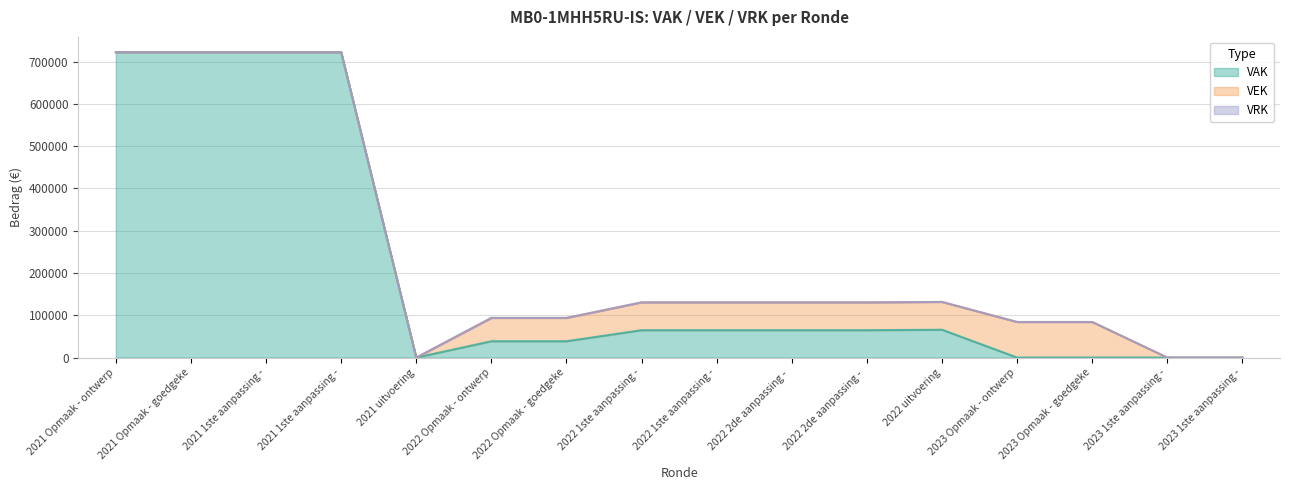

The VEK series shows 31704 at 2022 uitvoering. True or false?

False